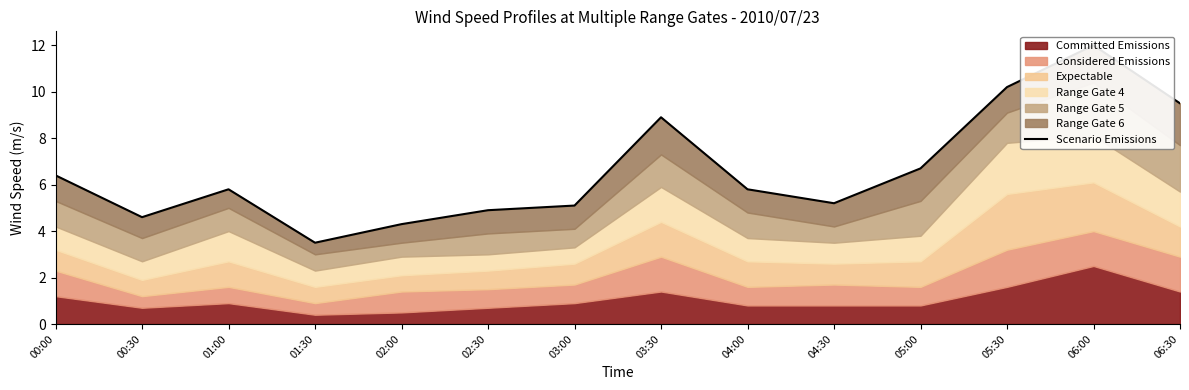

What is the label of the 9th point from the left?

04:00